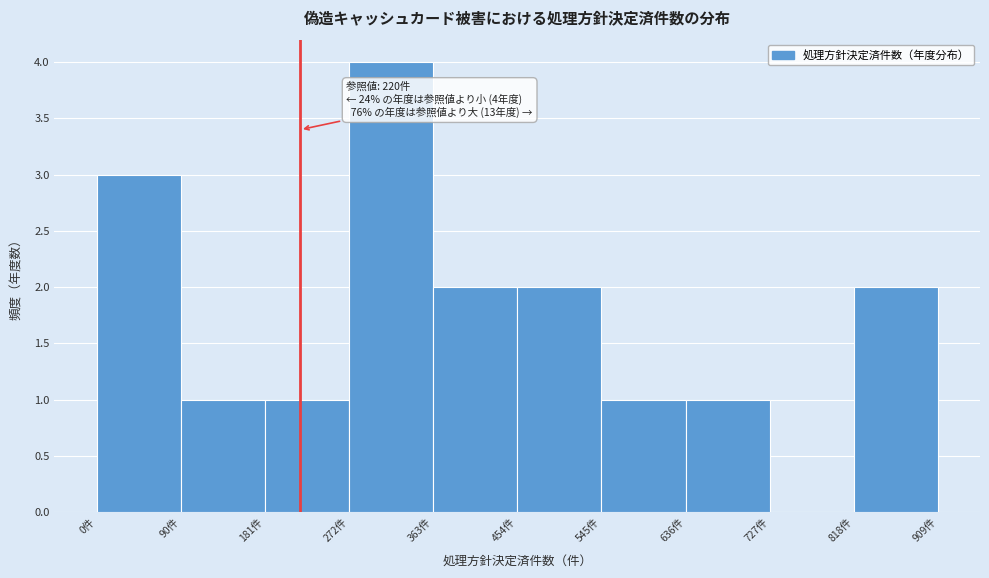

Over which range of the x-axis is the bar tallest?

270 to 360